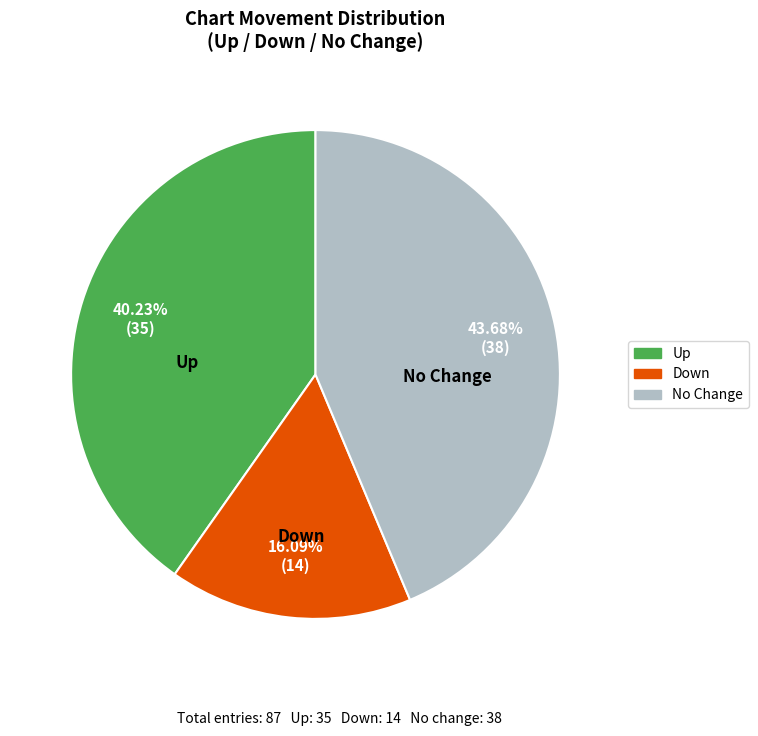

Does any single category account for the majority?

No